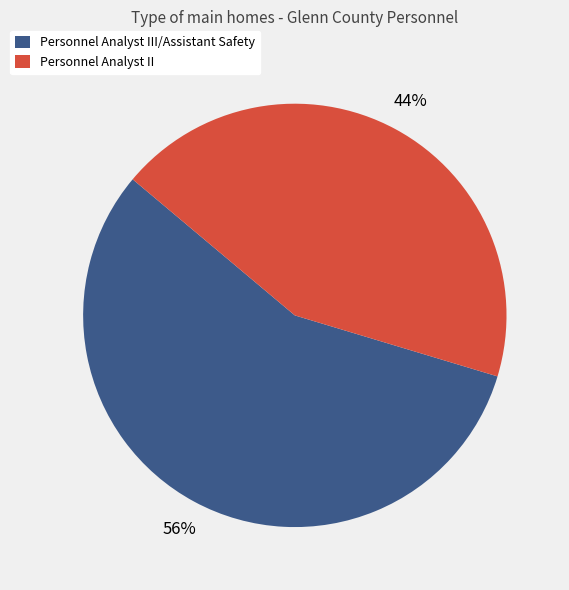

To the nearest percent, what is the average slice percentage?

50%